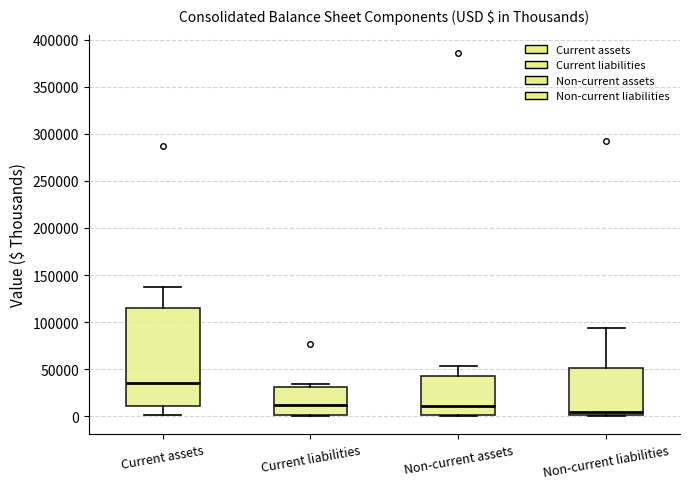

Where is the lower edge of the box for Non-current liabilities on the y-axis? The values are not printed on the chart, so give them approximately, as read against the axis.

0